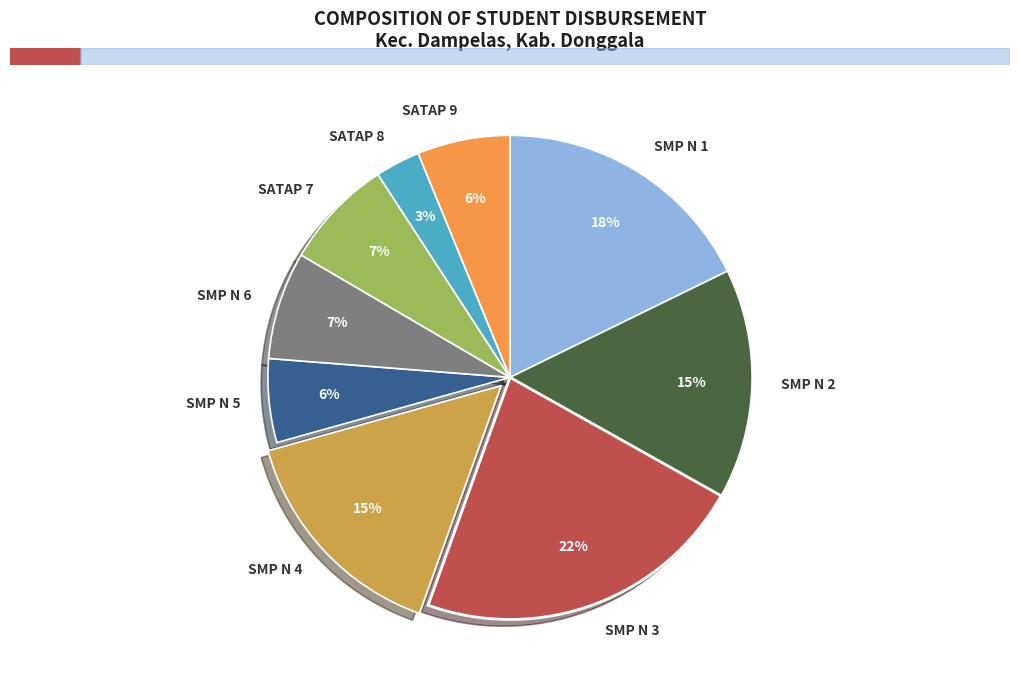

Is there a majority slice in this chart?

No